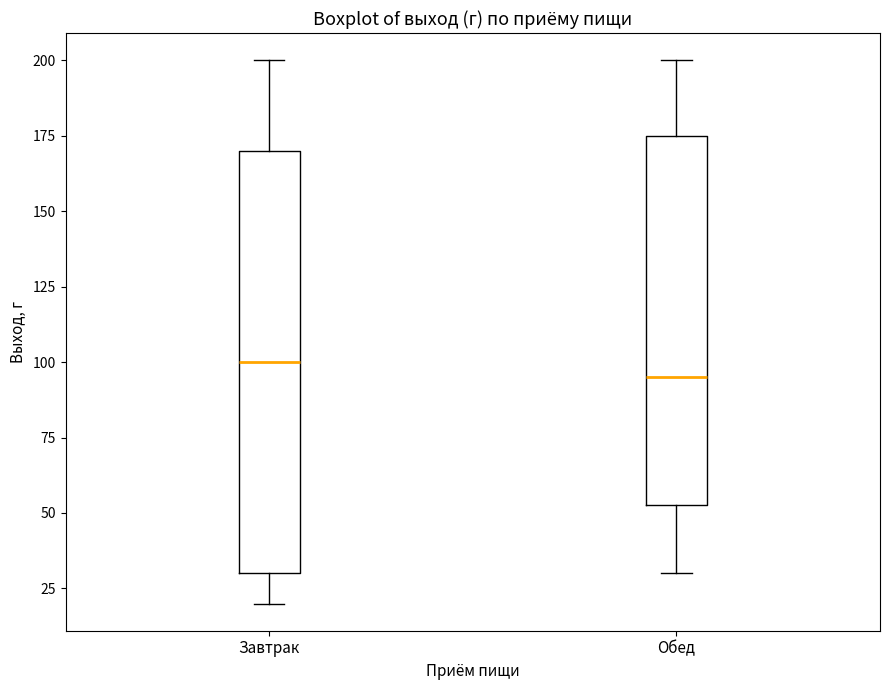

Reading left to right, read every box against the y-axis: the position of its median line, the range the box covers, and the ends of its whiskers. The values are not printed on the chart, so give them approximately, as read against the axis.

Завтрак: median 100, box 30 to 170, whiskers 20 to 200
Обед: median 95, box 55 to 175, whiskers 30 to 200